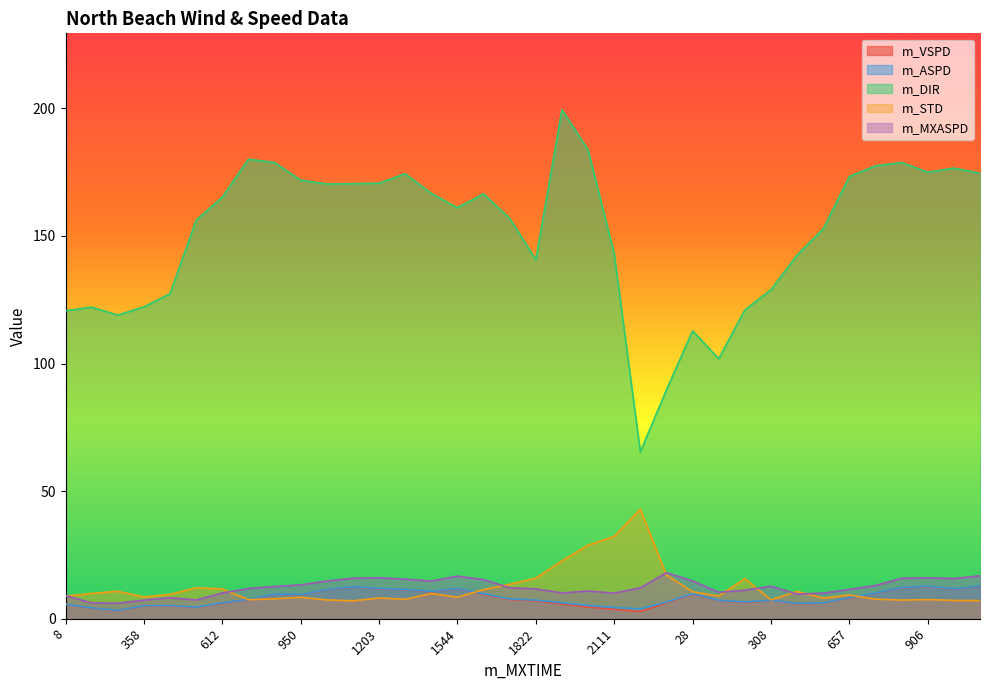

How many lines are shown in the chart?

5